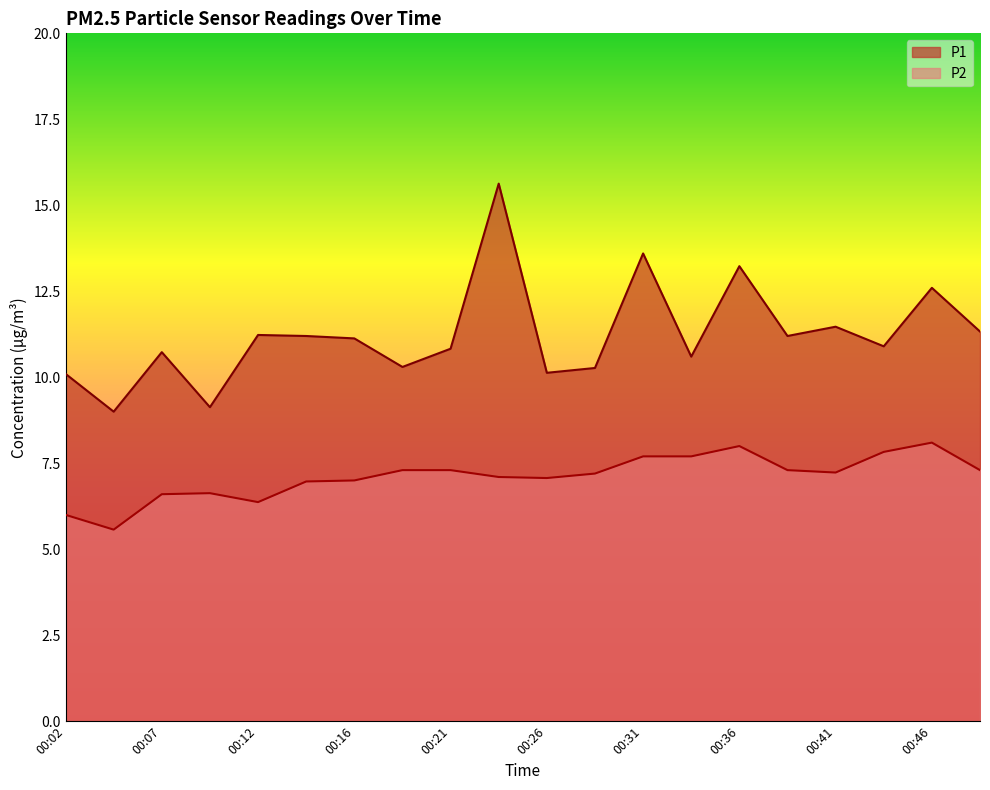

What value does the P1 series have at 00:16?

11.1